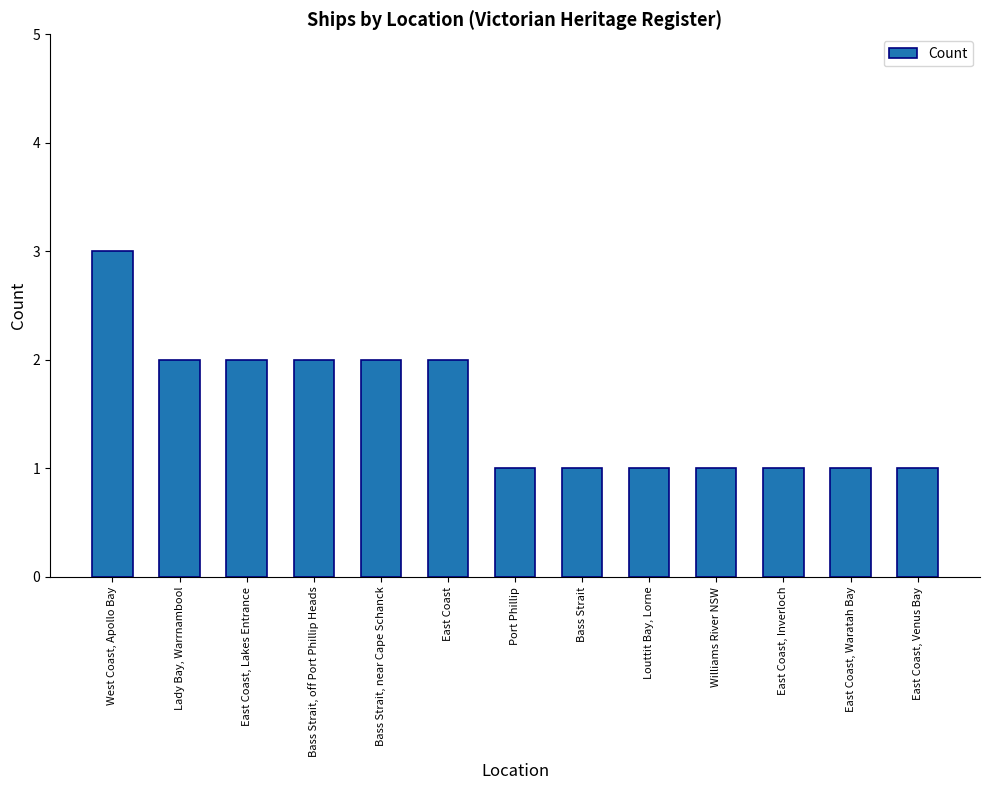

What is the sum of the values at East Coast, Inverloch and East Coast, Waratah Bay?

2